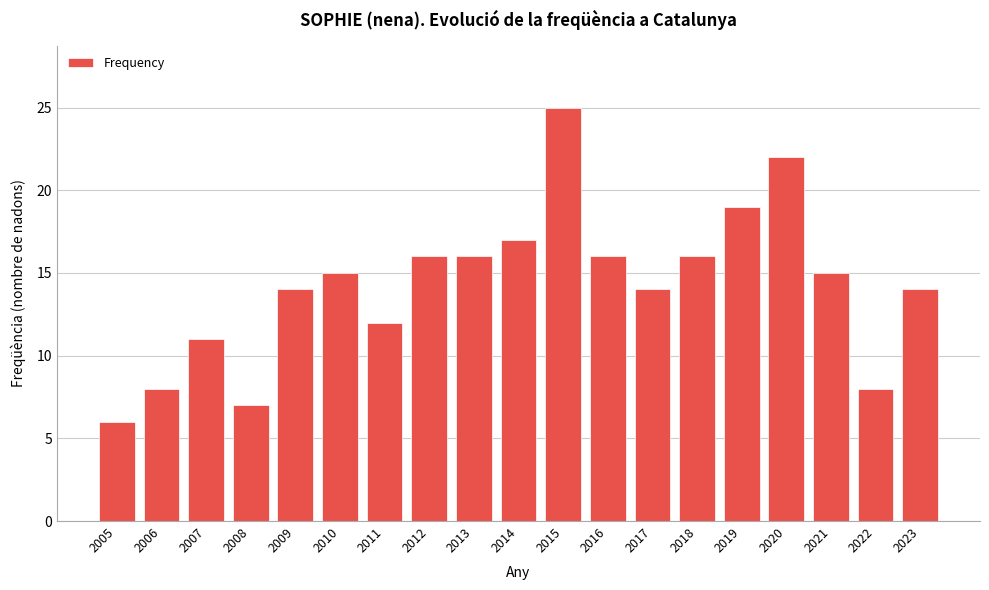

Reading left to right, extract all data points from this chart.

6	8	11	7	14	15	12	16	16	17	25	16	14	16	19	22	15	8	14